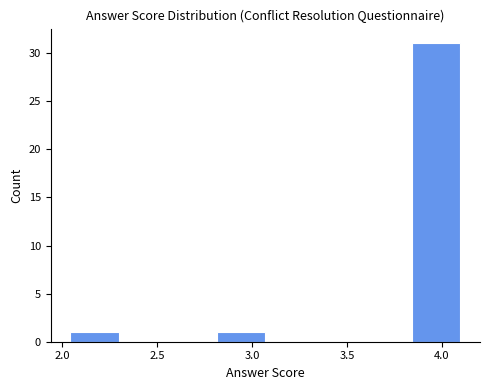

Over which range of the x-axis is the bar tallest?

3.85 to 4.10